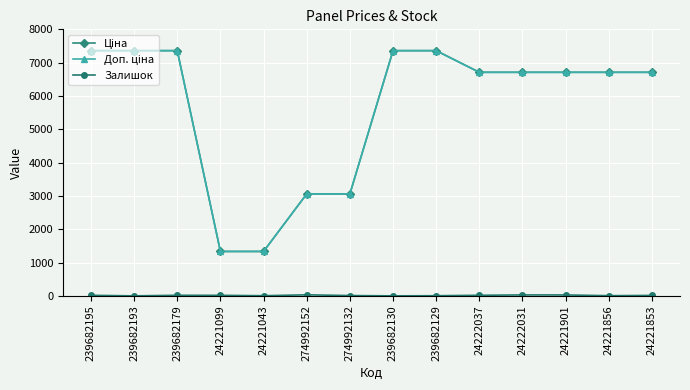

At how many categories does at least one series exceed 390?

14